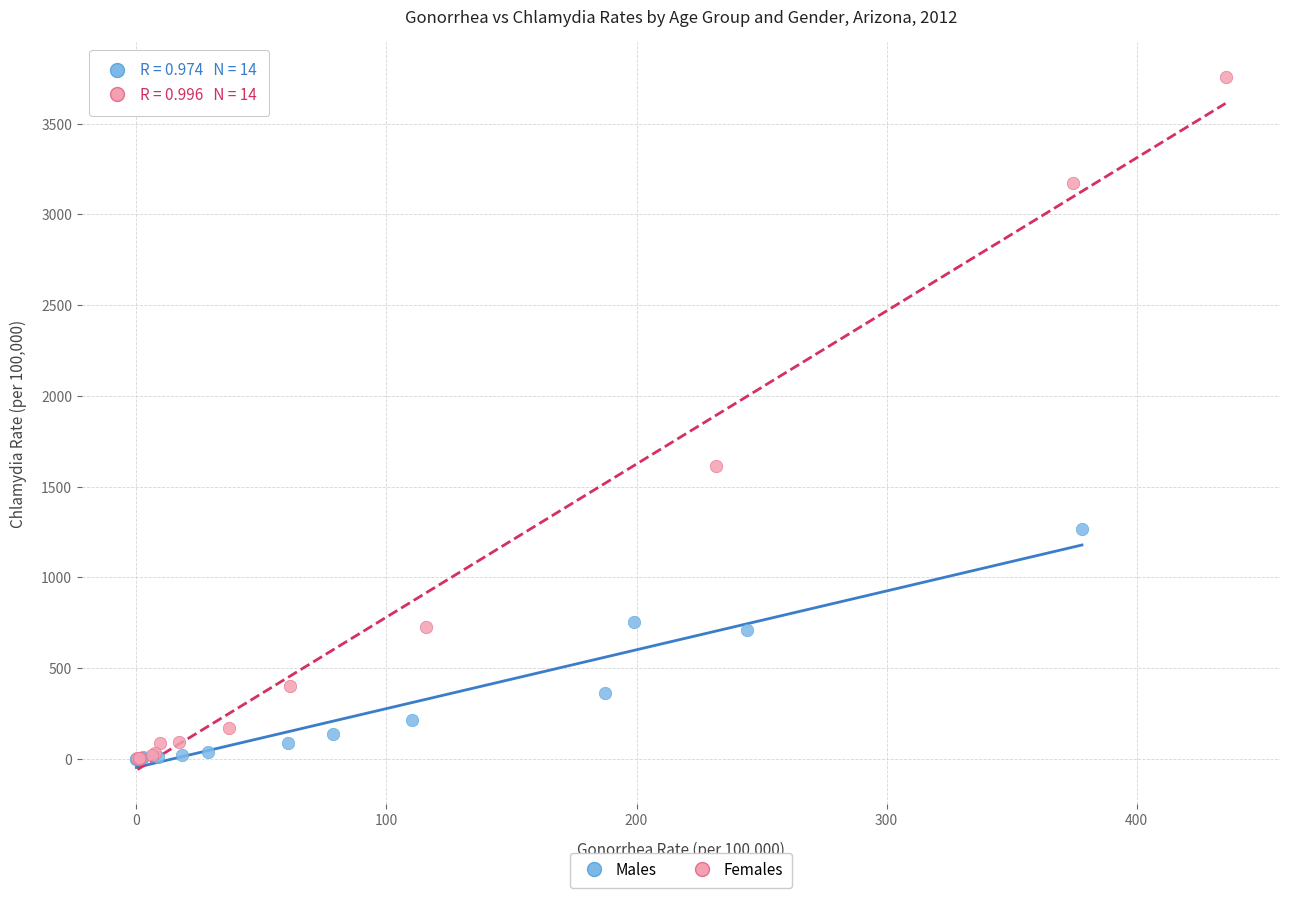

Which series reaches the maximum Y coordinate?

Females